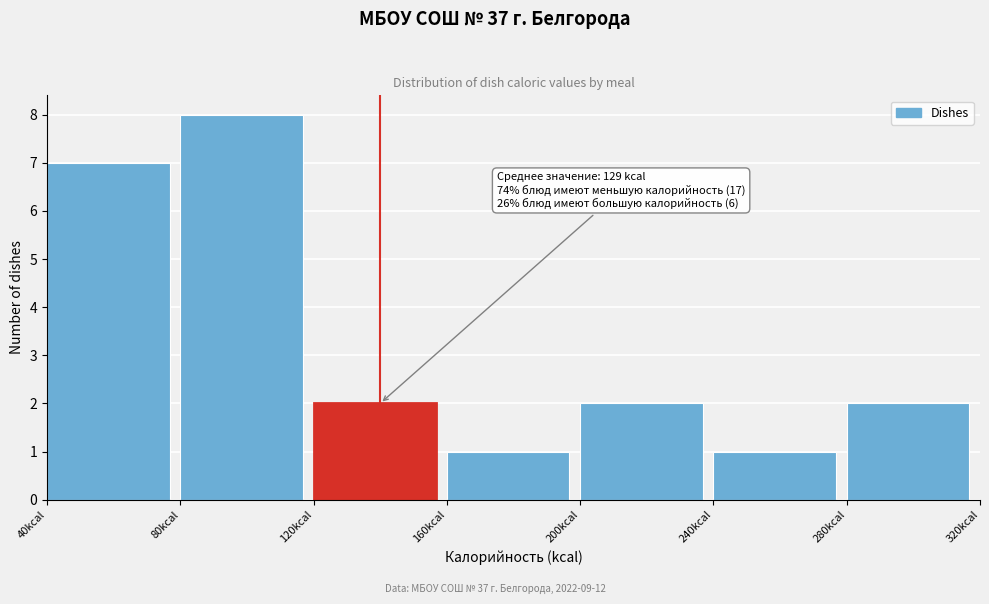

Over which range of the x-axis is the bar tallest?

80 to 120